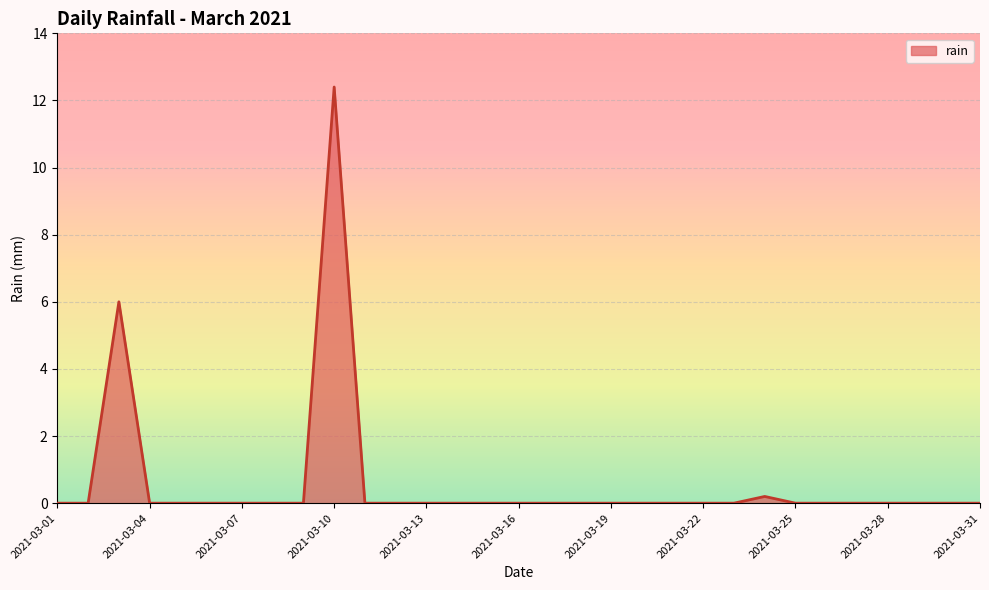

What is the difference between the maximum and minimum values?

12.4